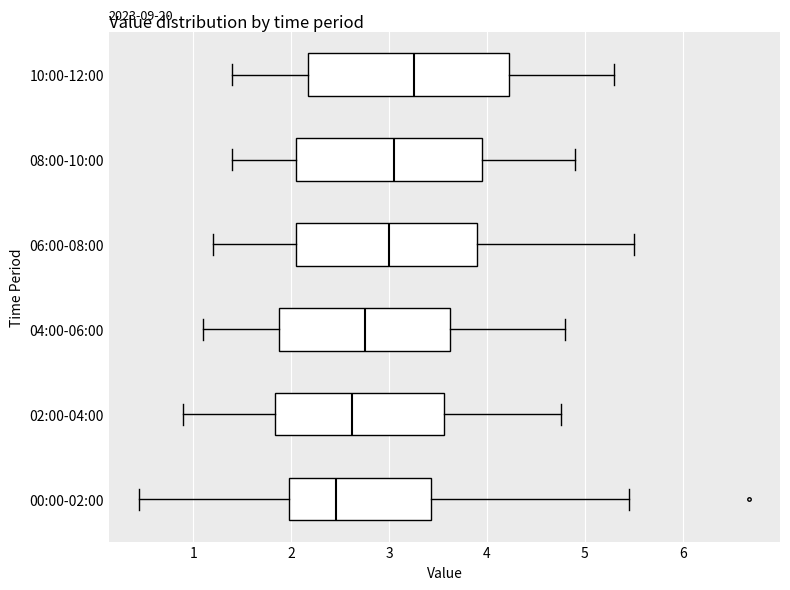

Reading bottom to top, transcribe this box plot: for each box, give where its median line is, the range the box spans, and where its two whiskers end, as read against the x-axis. The values are not printed on the chart, so give them approximately, as read against the axis.

00:00-02:00: median 2.5, box 2.0 to 3.4, whiskers 0.5 to 5.5
02:00-04:00: median 2.6, box 1.8 to 3.6, whiskers 0.9 to 4.8
04:00-06:00: median 2.8, box 1.9 to 3.6, whiskers 1.1 to 4.8
06:00-08:00: median 3.0, box 2.1 to 3.9, whiskers 1.2 to 5.5
08:00-10:00: median 3.1, box 2.1 to 4.0, whiskers 1.4 to 4.9
10:00-12:00: median 3.3, box 2.2 to 4.2, whiskers 1.4 to 5.3